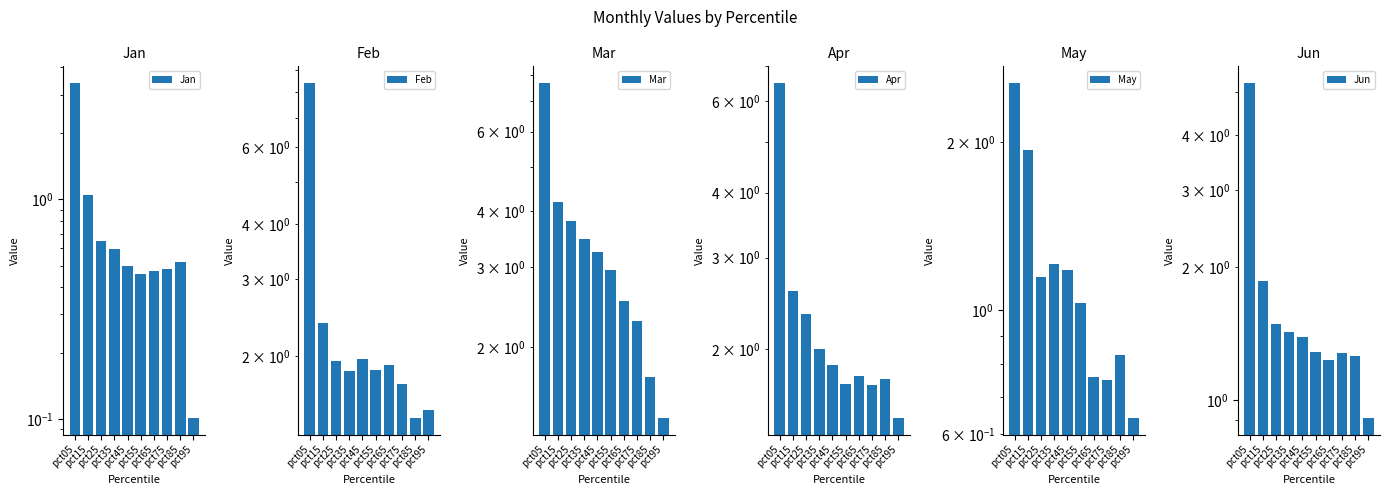

Is it true that May equals 0.8 at pct85?

True